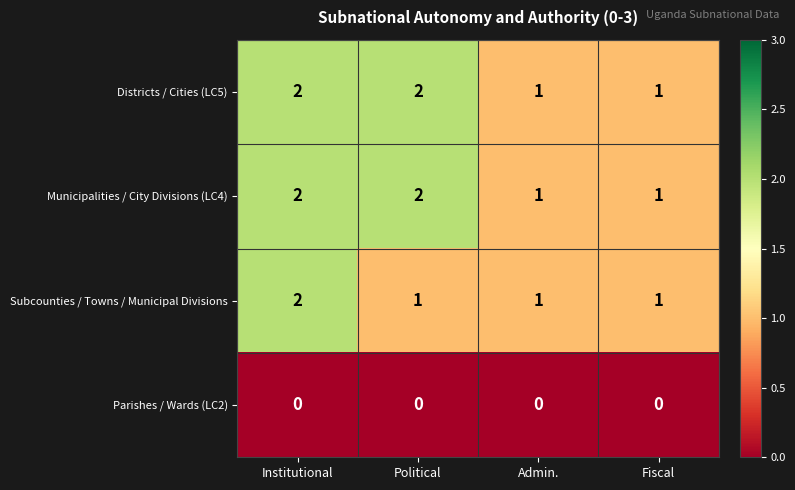

The Districts / Cities (LC5) series shows 1 at Fiscal. True or false?

True